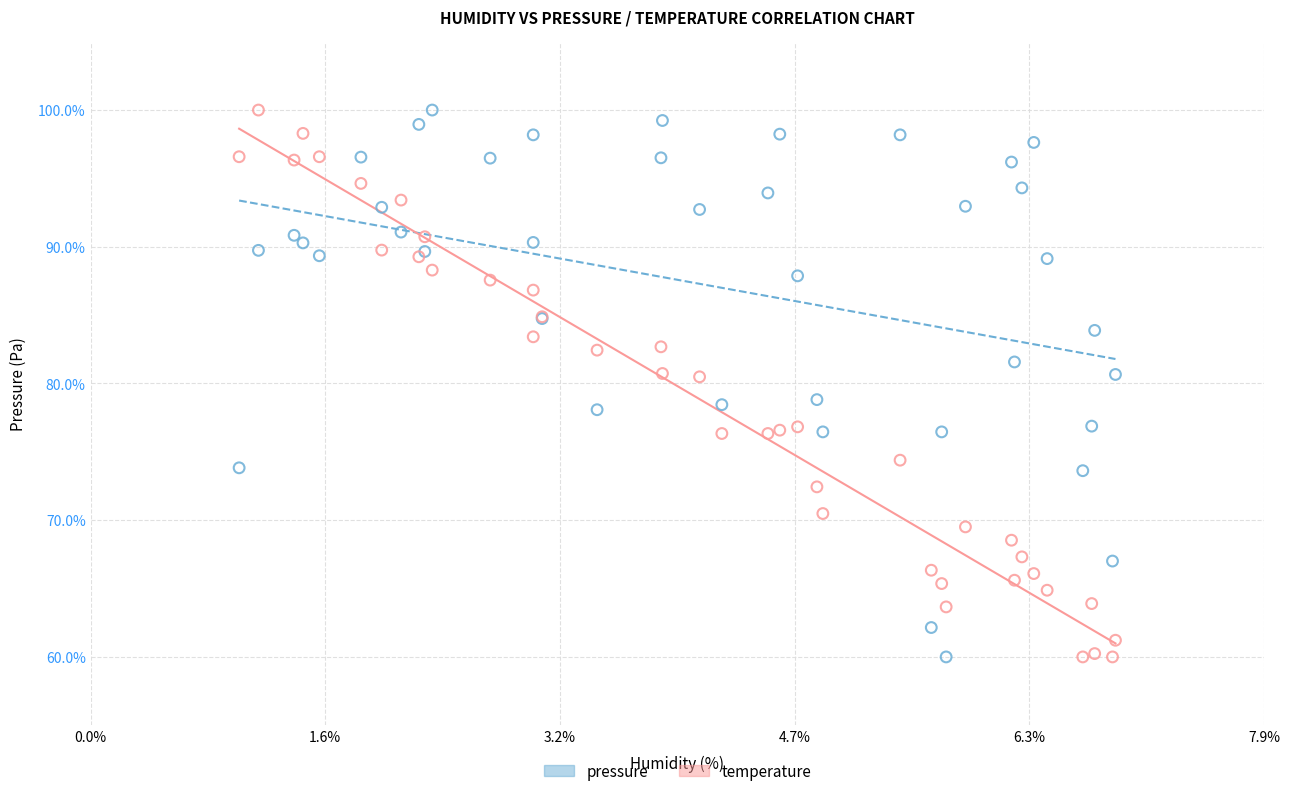

What is the X range (max minus min) for the scatter plot?

5.9